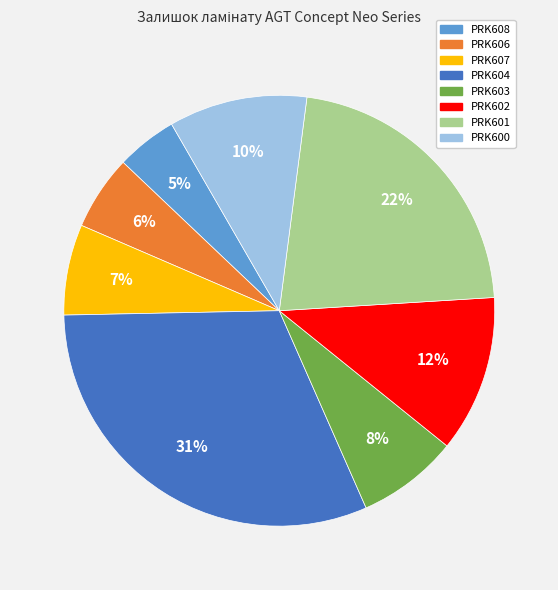

How many segments does this pie chart have?

8